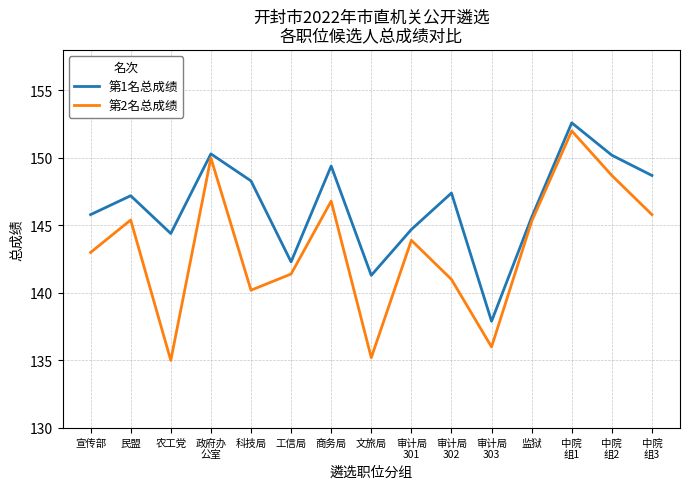

True or false: 第1名总成绩 and 第2名总成绩 cross at least once.

False